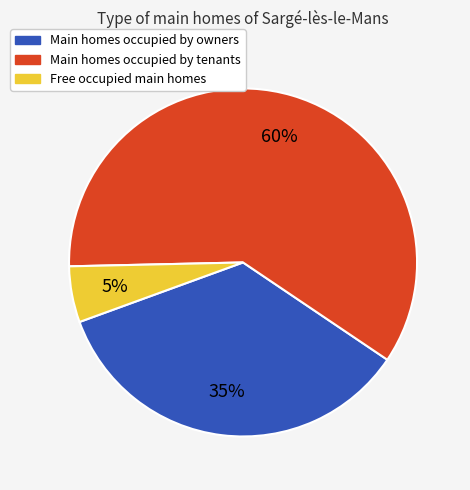

To the nearest percent, what is the average slice percentage?

33%